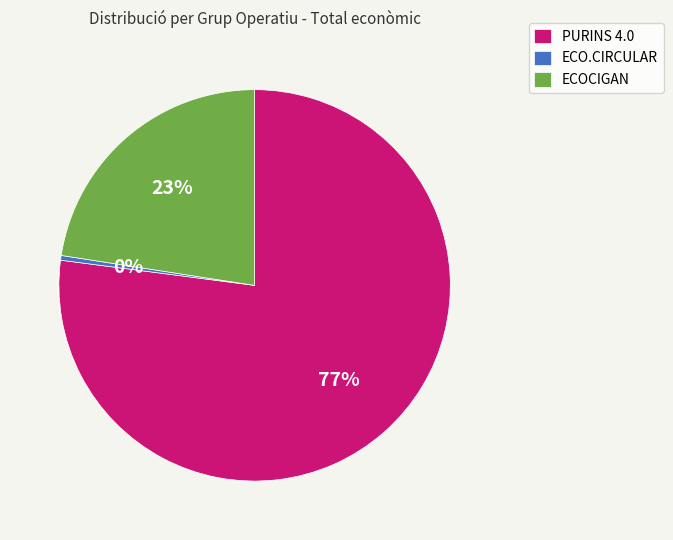

True or false: ECOCIGAN accounts for 23% of the total.

True